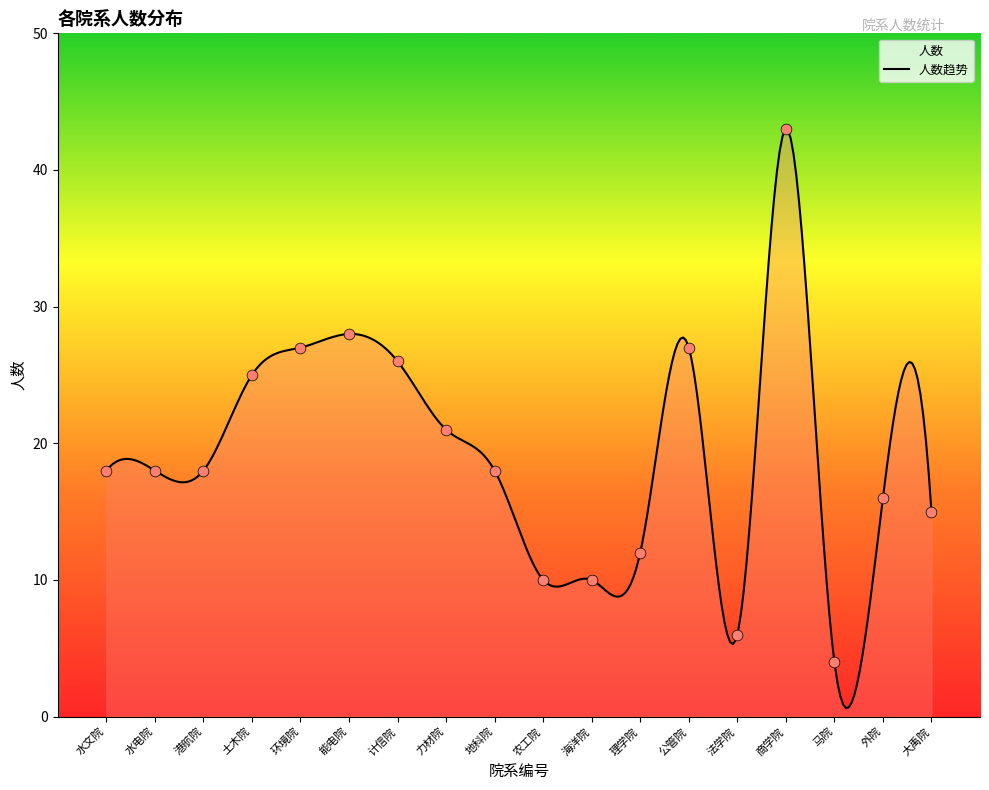

What is the change in value from 计信院 to 力材院?

-5